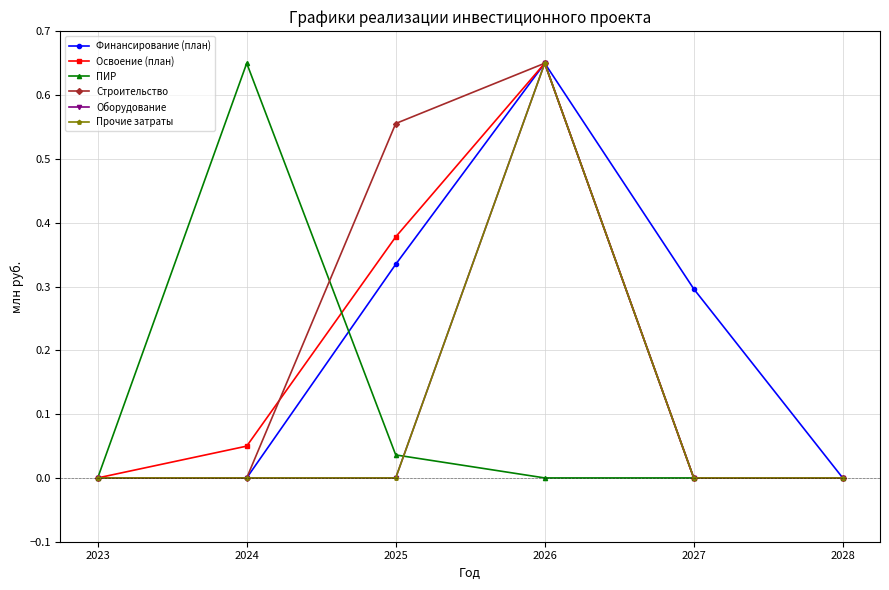

Does the chart have visible grid lines?

Yes